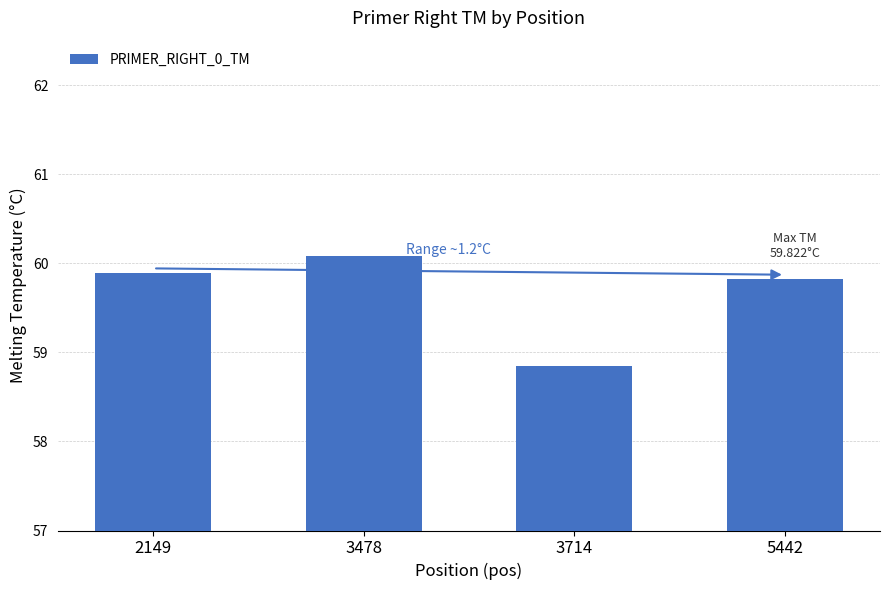

What is the value of the 3rd bar from the left?

58.9